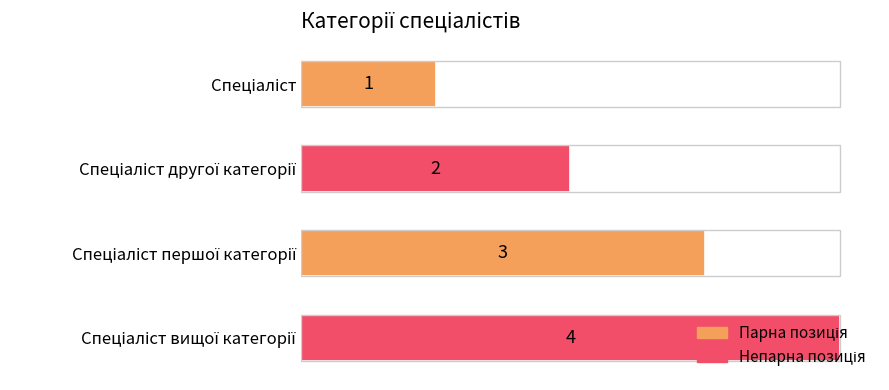

Is it true that the value at Спеціаліст is 2?

False